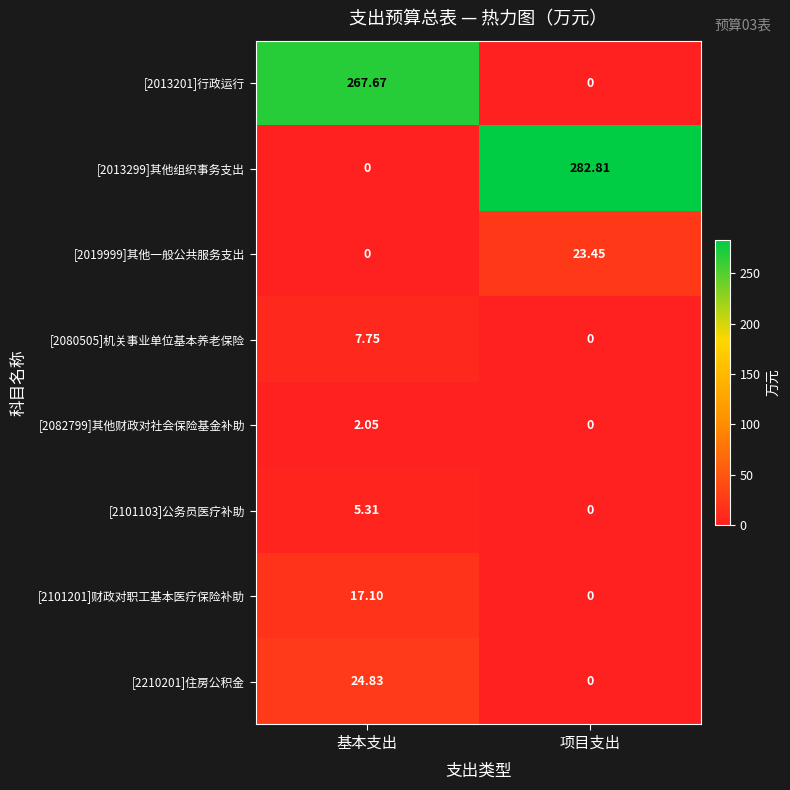

Rank the categories by [2013299]其他组织事务支出 value from lowest to highest.

基本支出, 项目支出